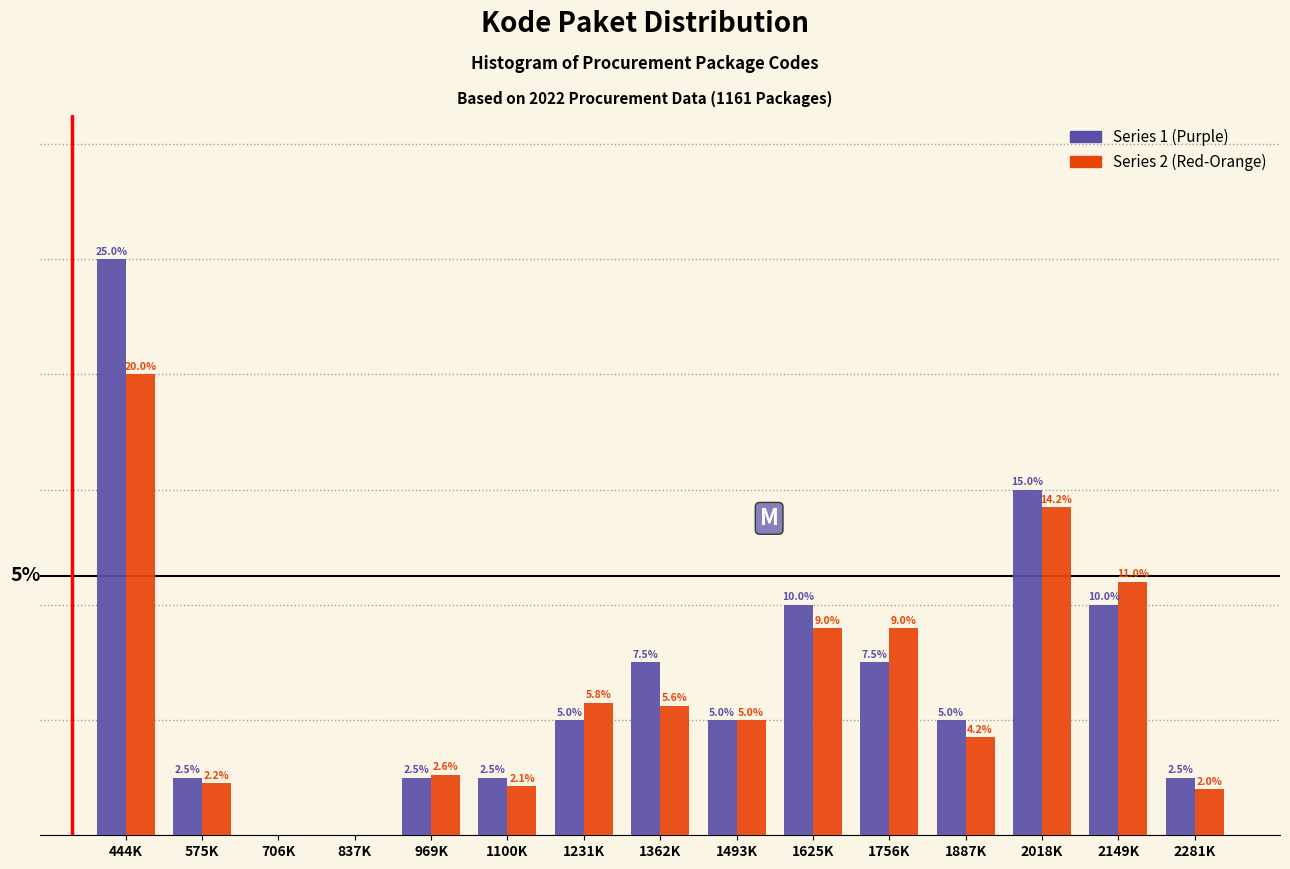

Which series has the largest total across all categories?

Series 1 (Purple)